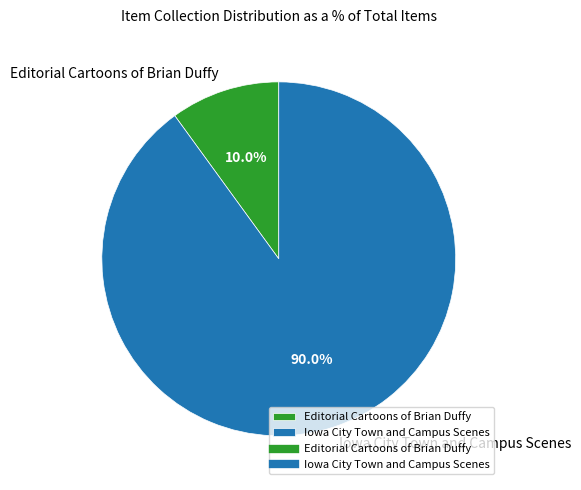

What percentage is the Iowa City Town and Campus Scenes slice, to the nearest percent?

90%